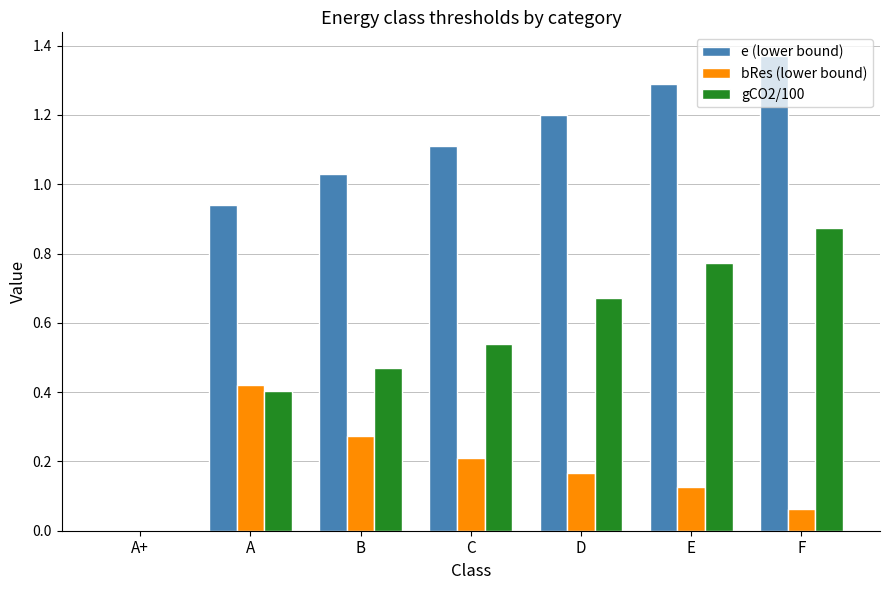

What is the sum of the gCO2/100 values at C and D?

1.2